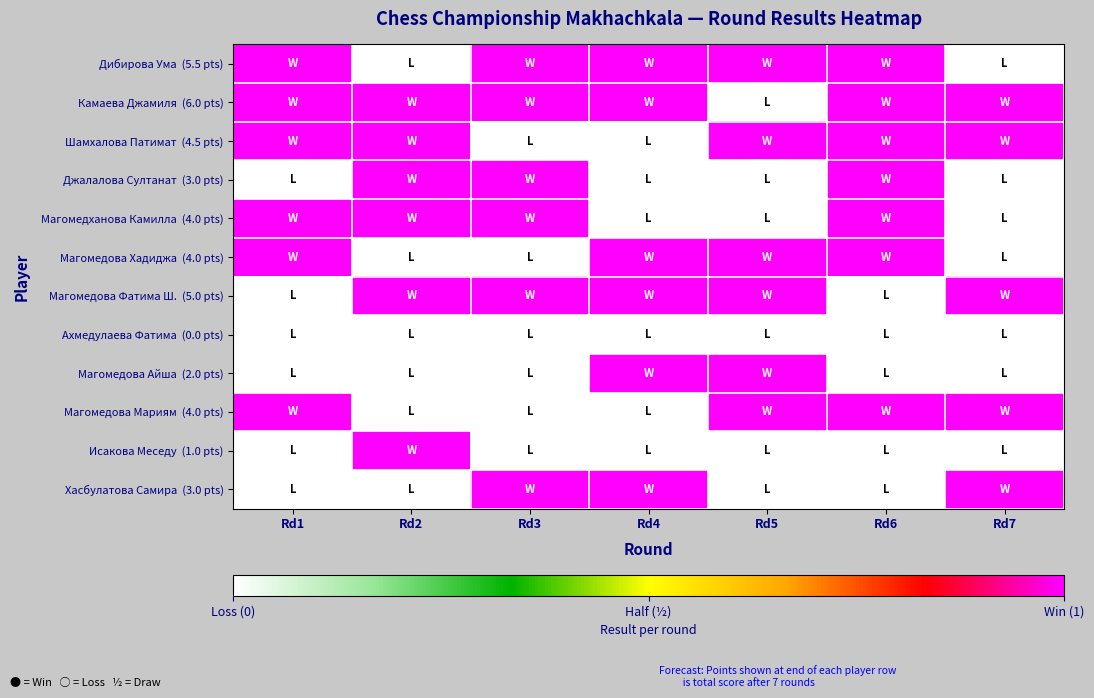

Which category has the lowest value across all series?

Rd2